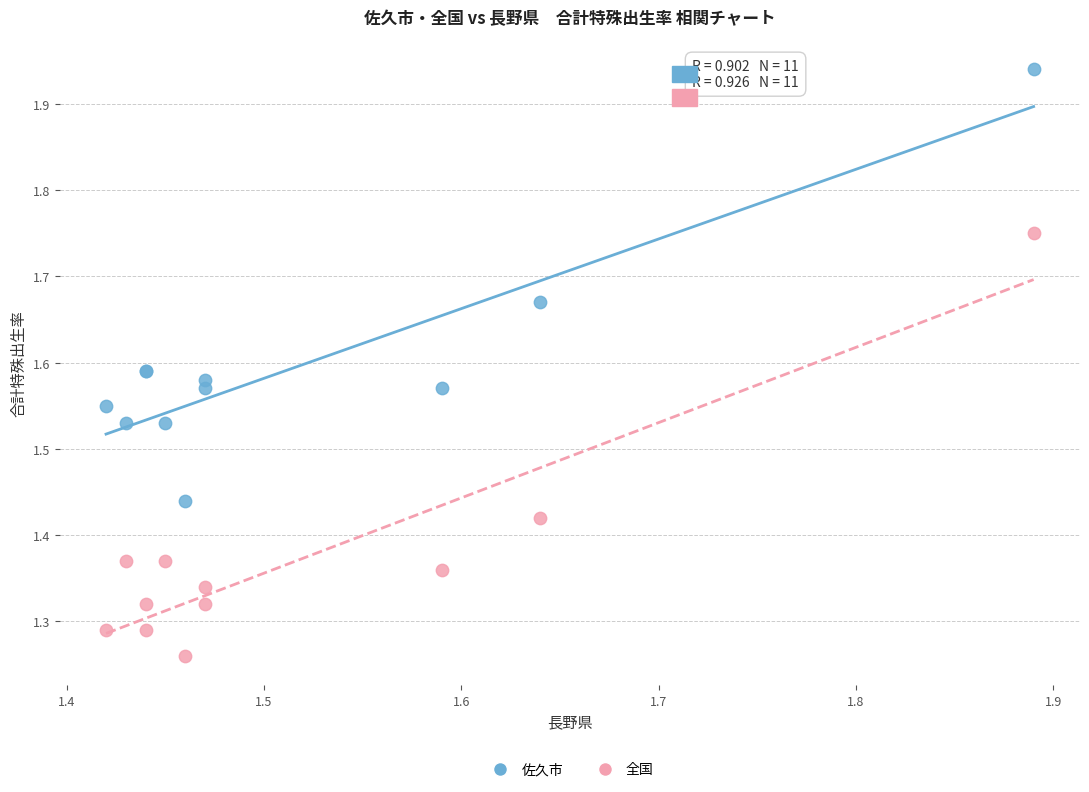

What is the X range (max minus min) for the scatter plot?

0.5